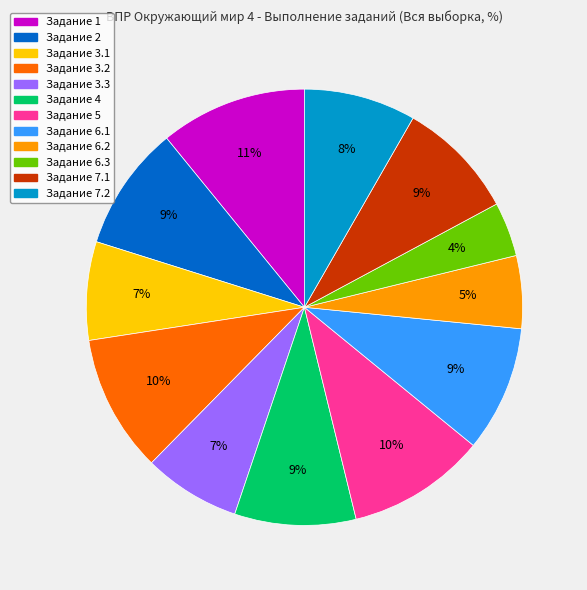

How many slices are in this pie chart?

12